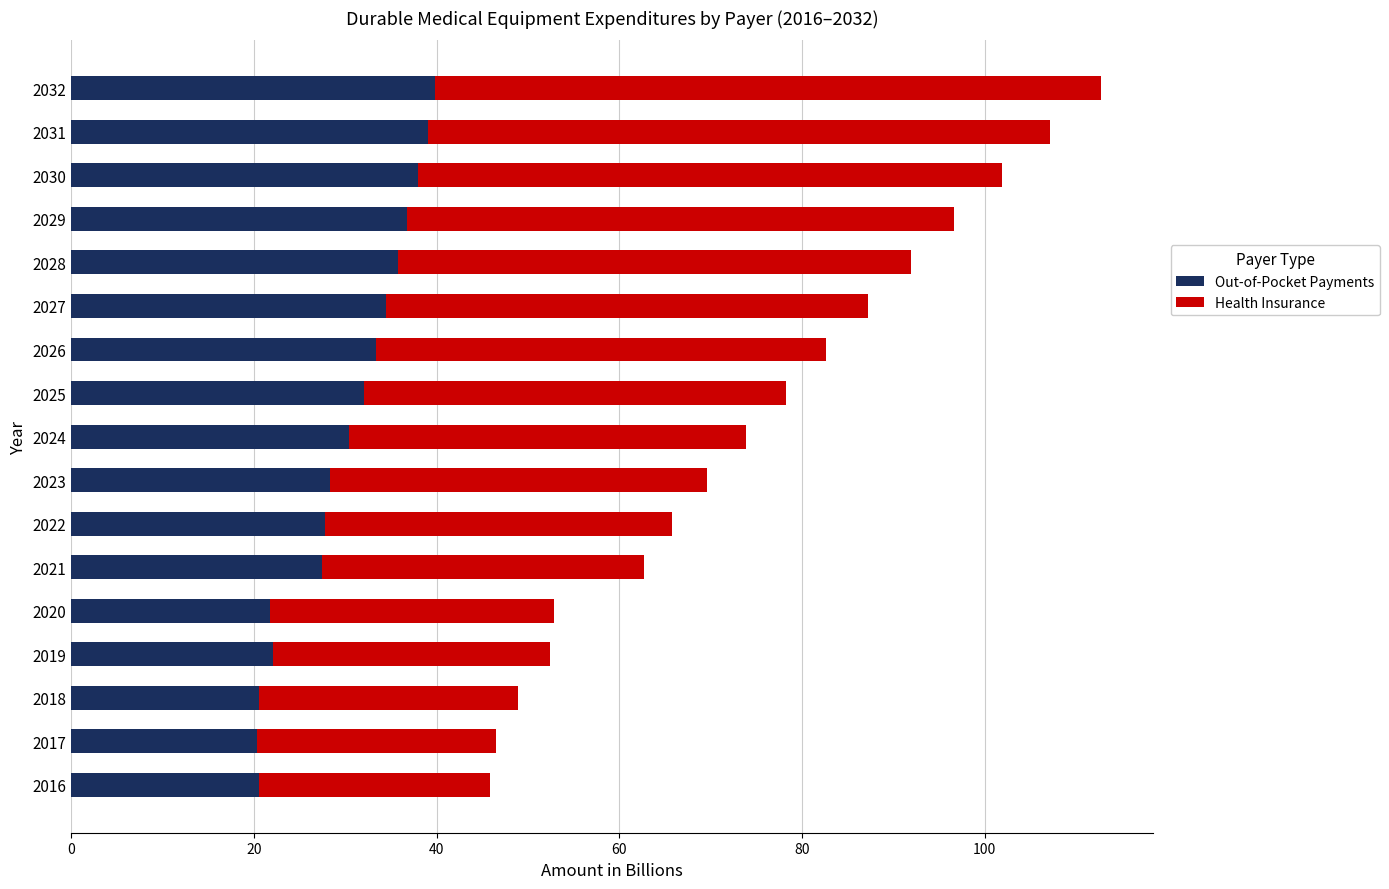

The Out-of-Pocket Payments series shows 16.8 at 2022. True or false?

False